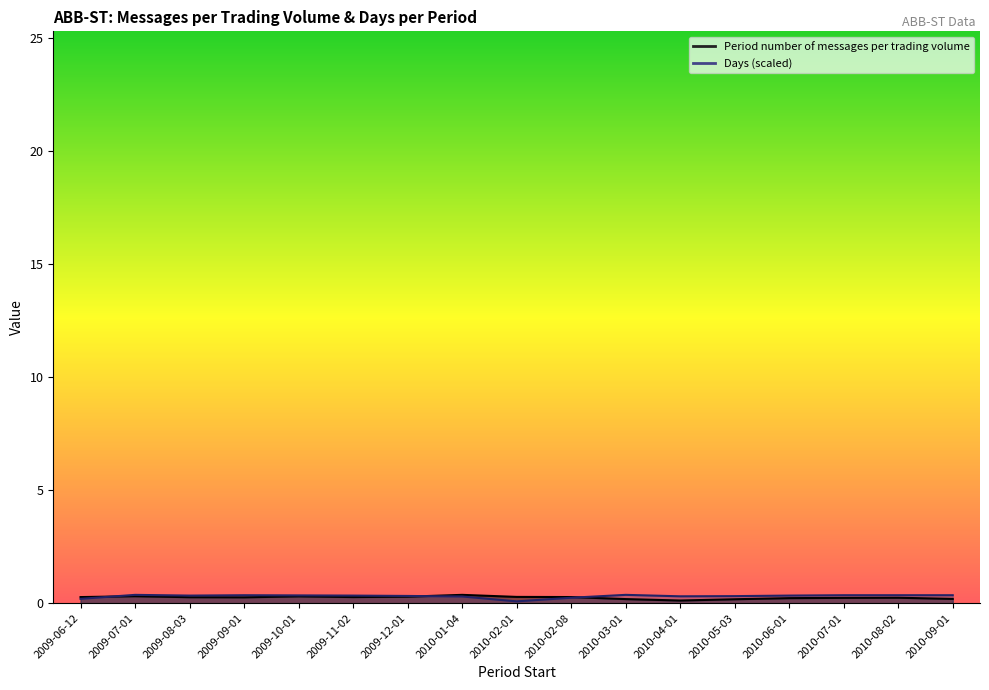

At how many categories does at least one series exceed 0?

17